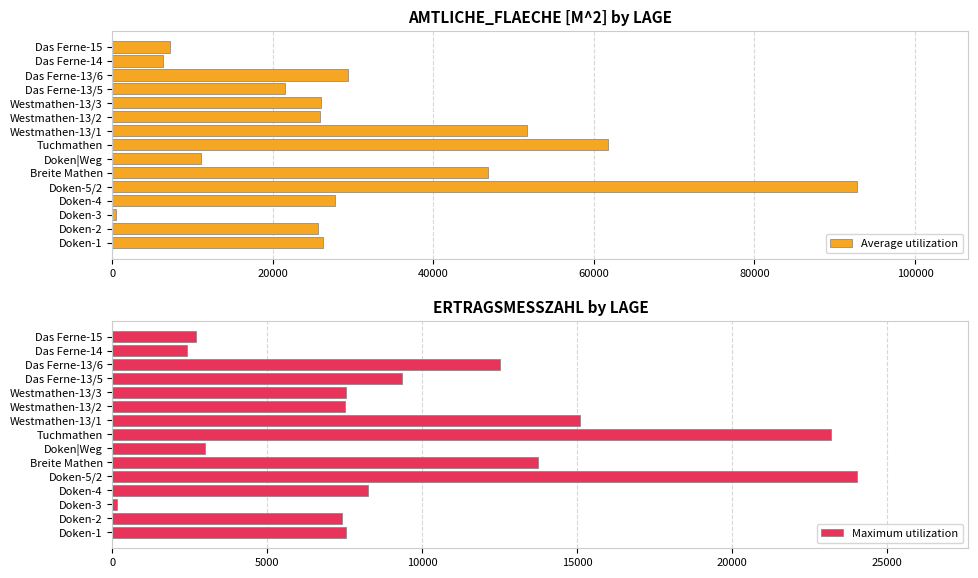

What is the difference between the Maximum utilization values at Doken-2 and Westmathen-13/1?

7702